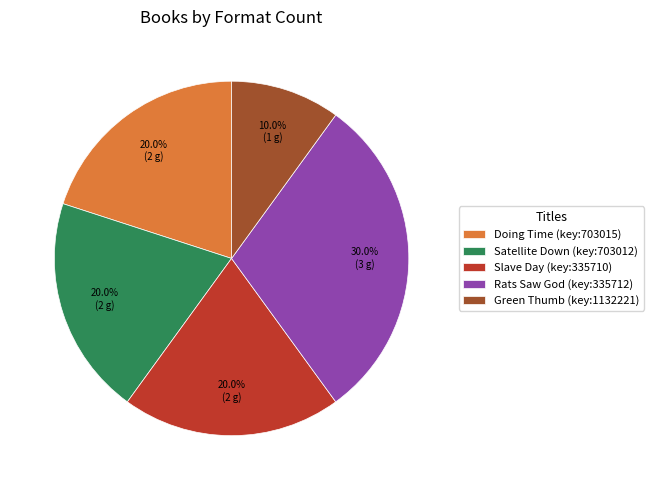

Is there any slice that represents more than half of the pie?

No